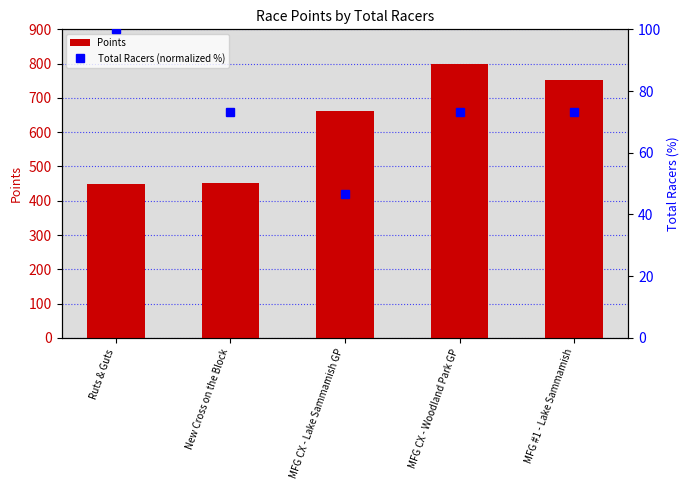

What is the total value across all series at Ruts & Guts?

548.1